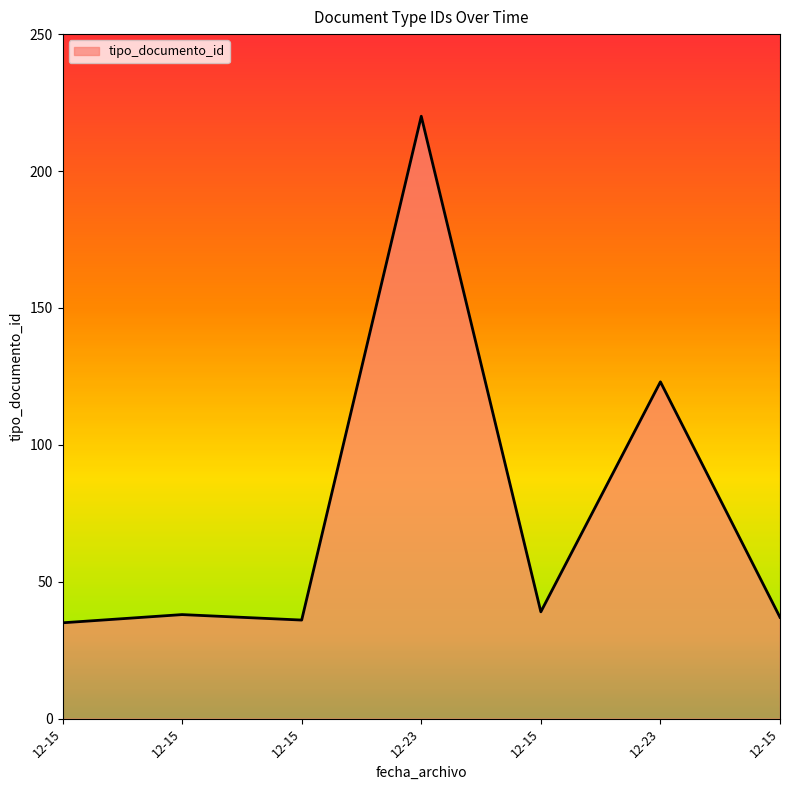

How many distinct data groups are displayed?

1